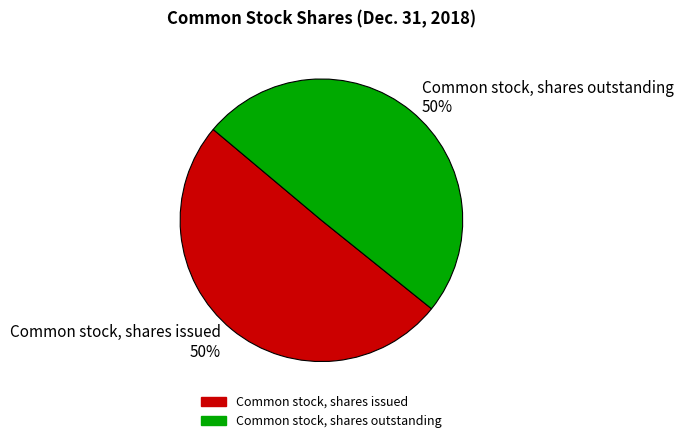

To the nearest percent, what portion does Common stock, shares outstanding represent?

50%